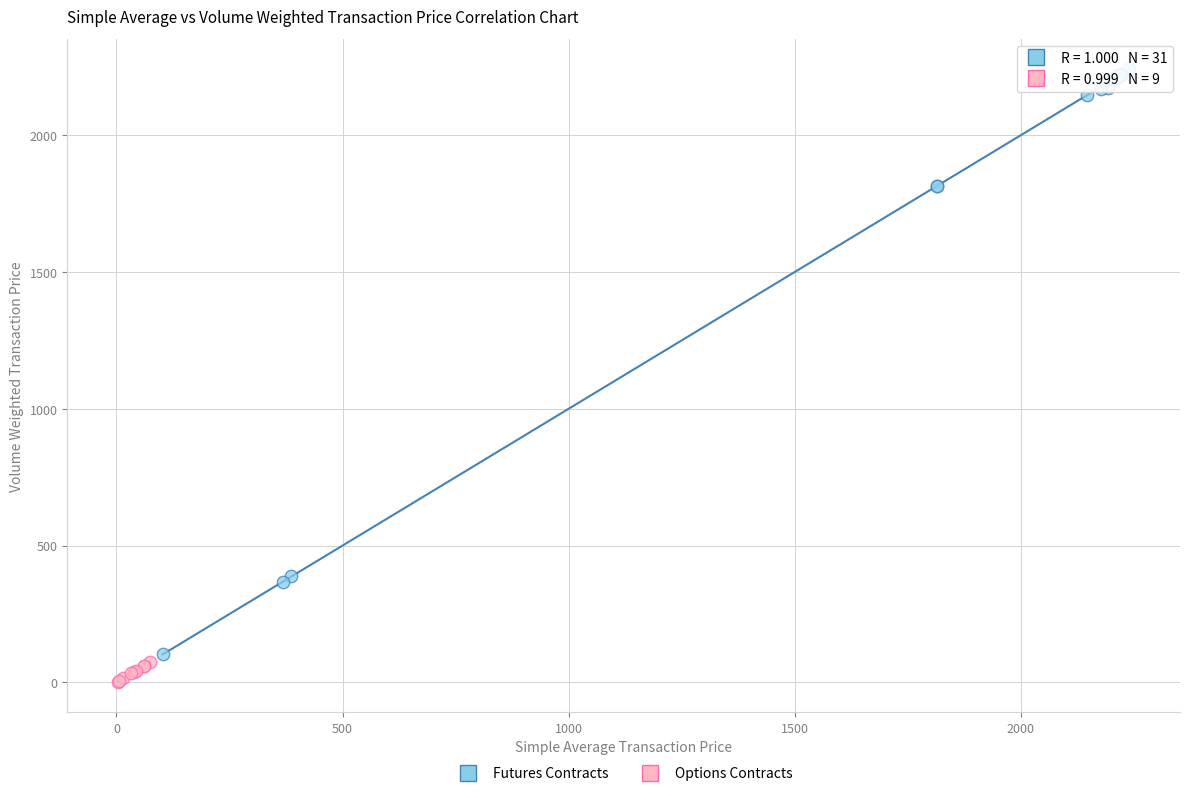

Which series has the largest Y range (max minus min)?

Futures Contracts